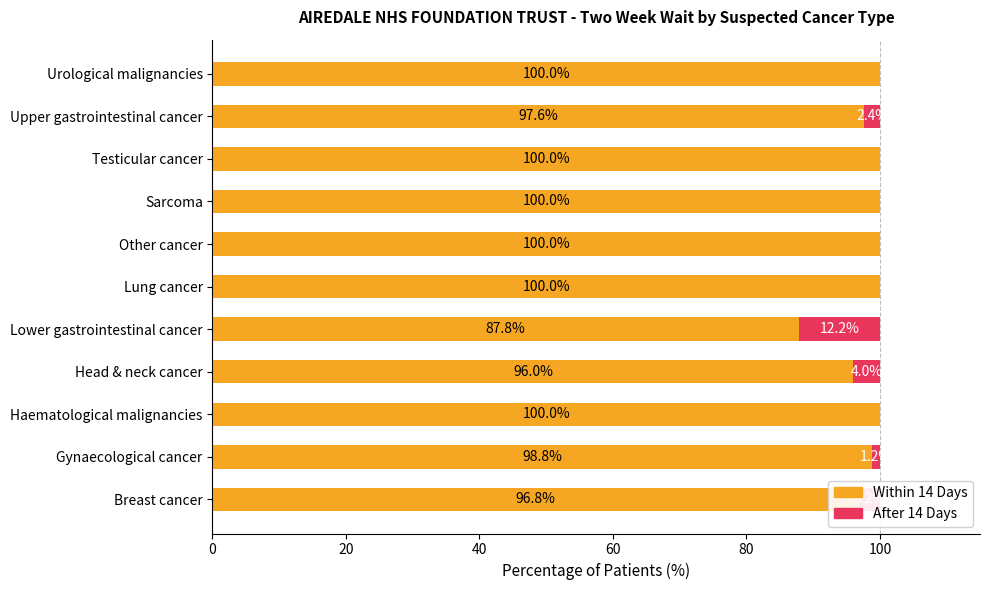

What is the sum of all Within 14 Days values?

1077.1